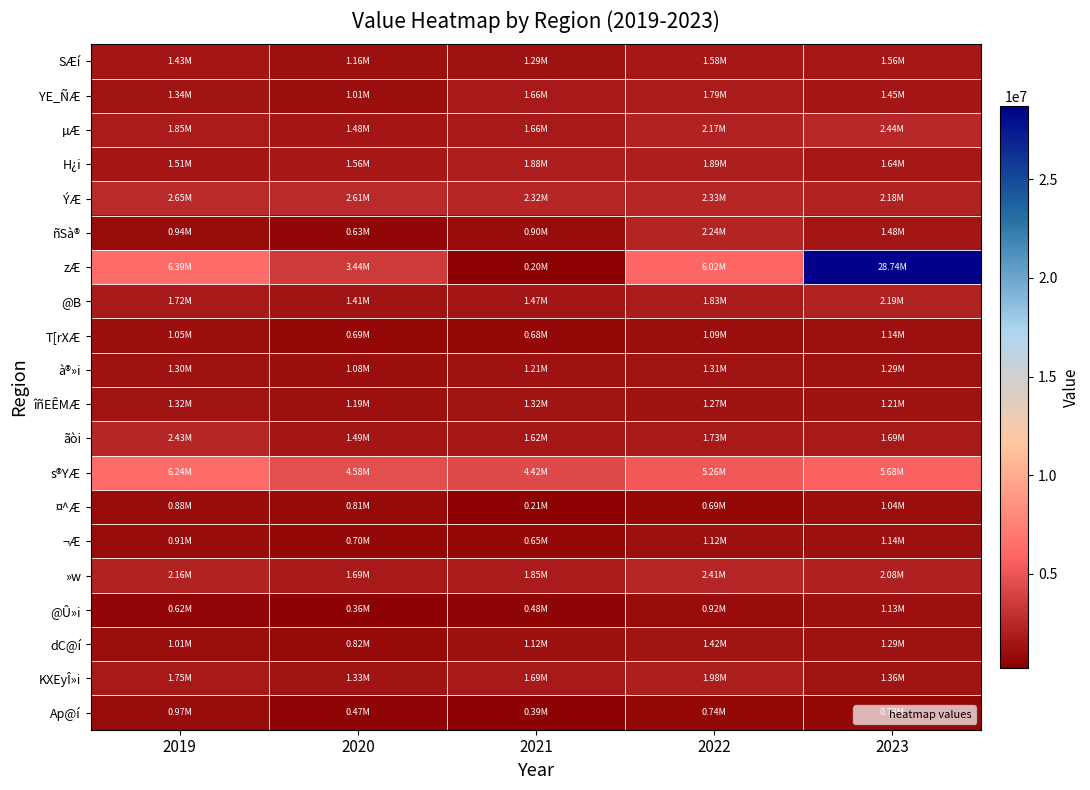

Reading left to right, extract all data points from this chart.

SÆí: 2019=1430757	2020=1160528	2021=1285002	2022=1583545	2023=1559983
YE_ÑÆ: 2019=1343939	2020=1005856	2021=1659317	2022=1787932	2023=1447948
µÆ: 2019=1854337	2020=1481055	2021=1658494	2022=2171263	2023=2435990
H¿i: 2019=1510658	2020=1559091	2021=1875753	2022=1894727	2023=1640823
ÝÆ: 2019=2646998	2020=2611969	2021=2321985	2022=2334437	2023=2184687
ñSà®: 2019=938542	2020=630267	2021=895380	2022=2244965	2023=1479291
zÆ: 2019=6393545	2020=3436168	2021=199517	2022=6015548	2023=28735085
@B: 2019=1722944	2020=1412618	2021=1467352	2022=1828037	2023=2185263
T[rXÆ: 2019=1053067	2020=691194	2021=680987	2022=1087327	2023=1135077
à®»i: 2019=1304282	2020=1081960	2021=1210120	2022=1314927	2023=1285870
îñEÊMÆ: 2019=1317136	2020=1192638	2021=1317619	2022=1271970	2023=1209448
ãòi: 2019=2427421	2020=1488901	2021=1615039	2022=1728205	2023=1690848
s®YÆ: 2019=6237119	2020=4581225	2021=4423186	2022=5258460	2023=5683182
¤^Æ: 2019=884883	2020=813405	2021=209406	2022=694302	2023=1038205
¬Æ: 2019=909755	2020=699804	2021=651483	2022=1118631	2023=1135446
»w: 2019=2162512	2020=1691162	2021=1849593	2022=2410551	2023=2075786
@Û»i: 2019=618586	2020=364491	2021=484742	2022=922541	2023=1132129
dC@í: 2019=1010855	2020=817323	2021=1122082	2022=1423939	2023=1287225
KXEyÎ»i: 2019=1748458	2020=1334991	2021=1690863	2022=1982746	2023=1359209
Ap@í: 2019=966867	2020=471652	2021=392155	2022=735945	2023=733825